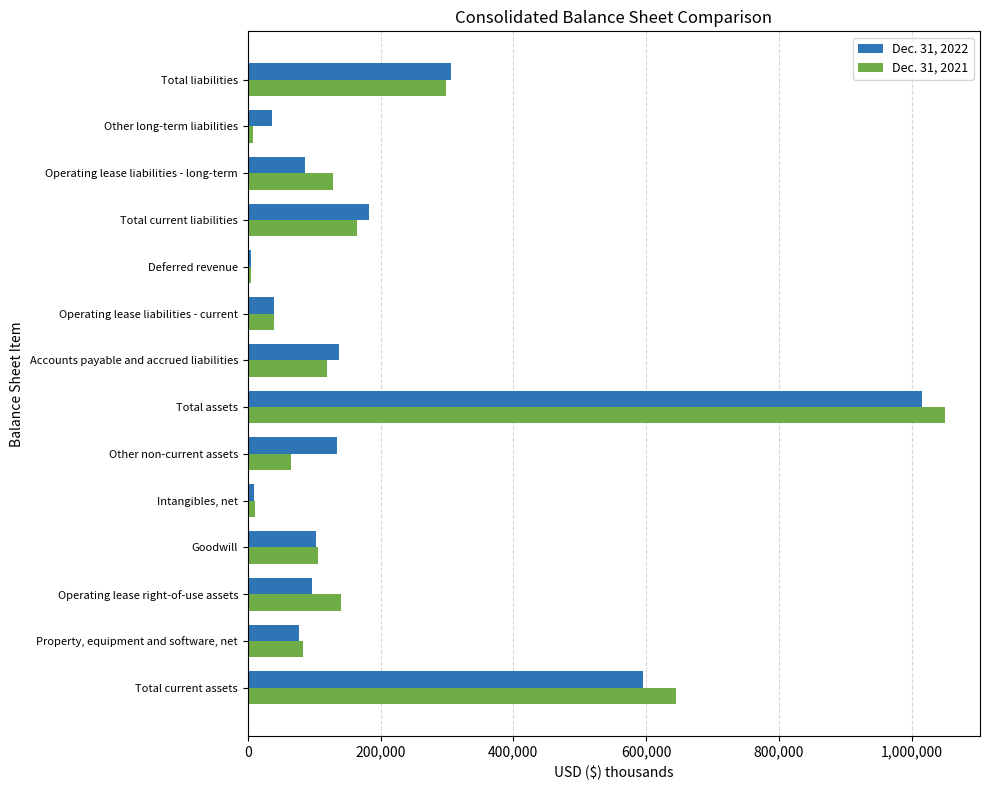

Rank the categories by Dec. 31, 2022 value from highest to lowest.

Total assets, Total current assets, Total liabilities, Total current liabilities, Accounts payable and accrued liabilities, Other non-current assets, Goodwill, Operating lease right-of-use assets, Operating lease liabilities - long-term, Property, equipment and software, net, Operating lease liabilities - current, Other long-term liabilities, Intangibles, net, Deferred revenue